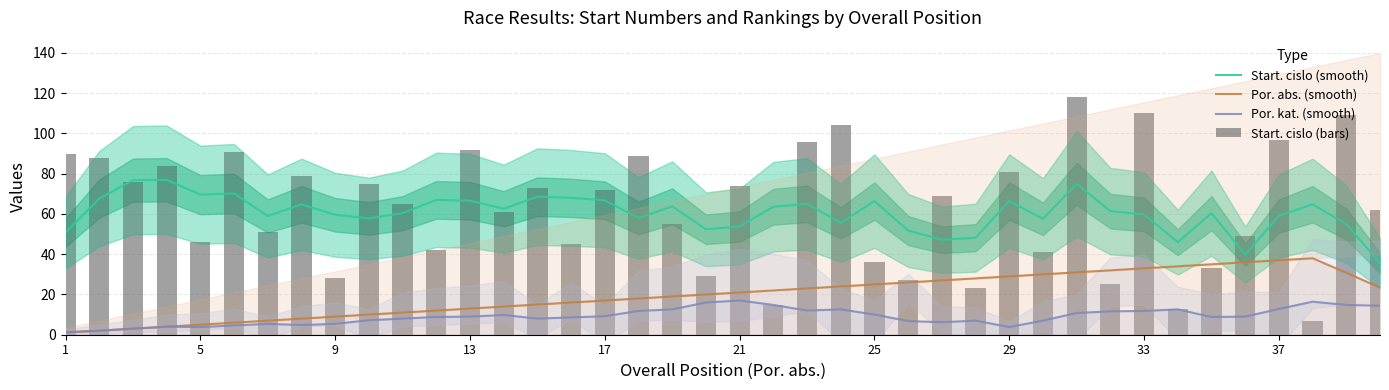

What is the difference between the maximum and minimum values in the Por. abs. (smooth) series?

36.8